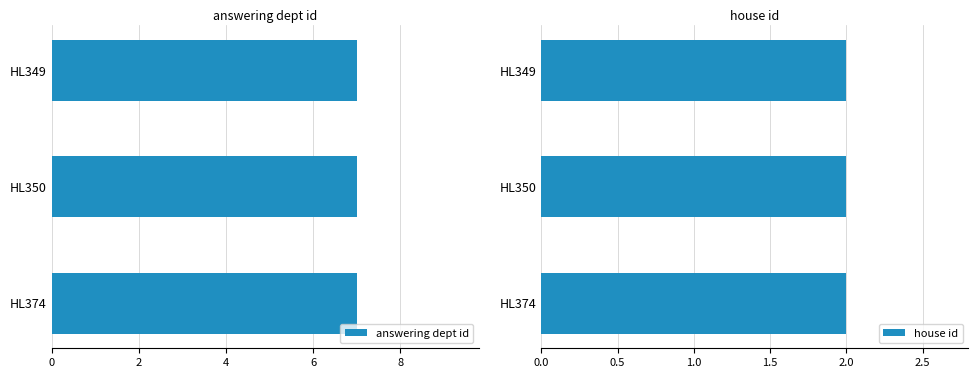

What are all the series names shown in the legend?

answering dept id, house id